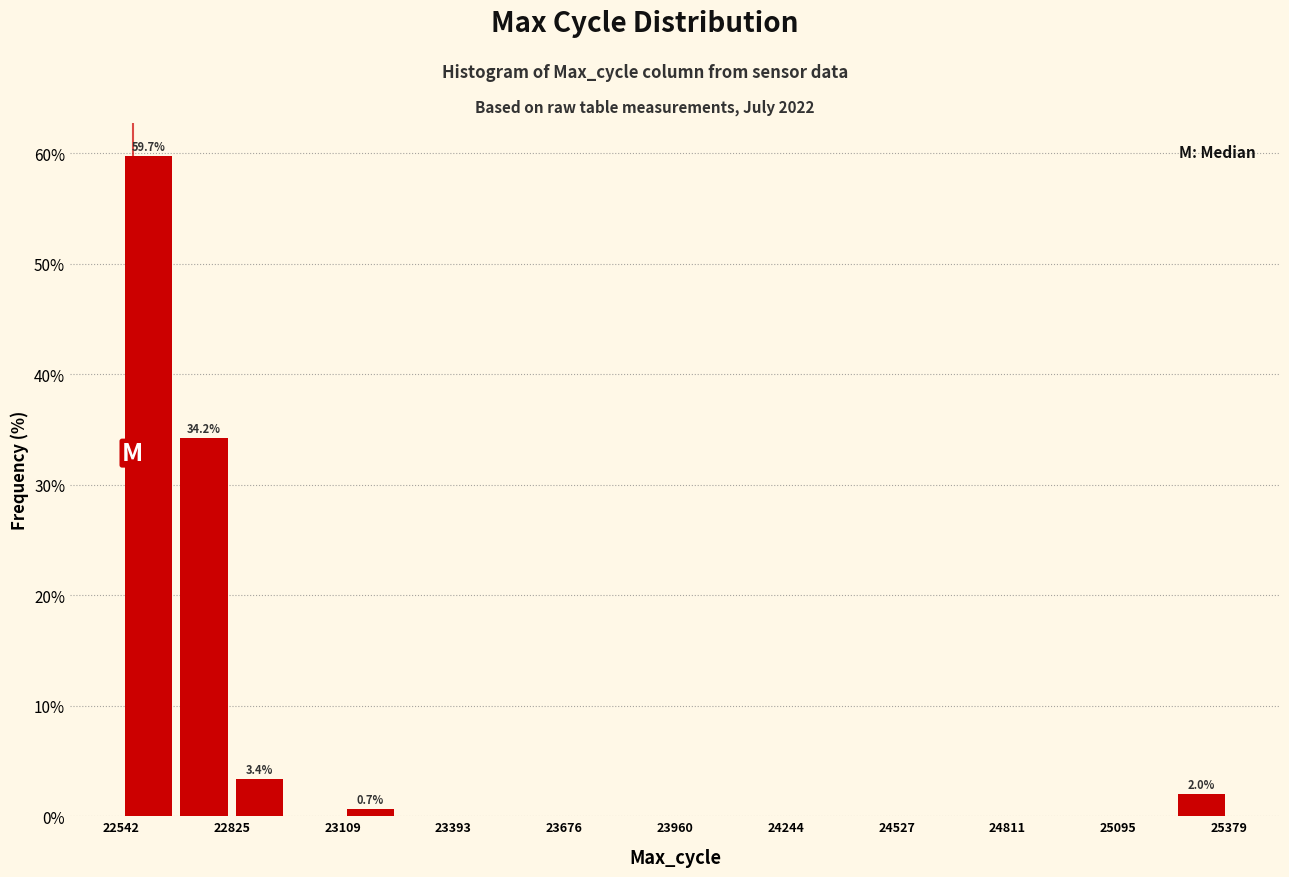

Around what value on the x-axis is the tallest bar? Give the approximate position of its centre, as read against the axis.

22600